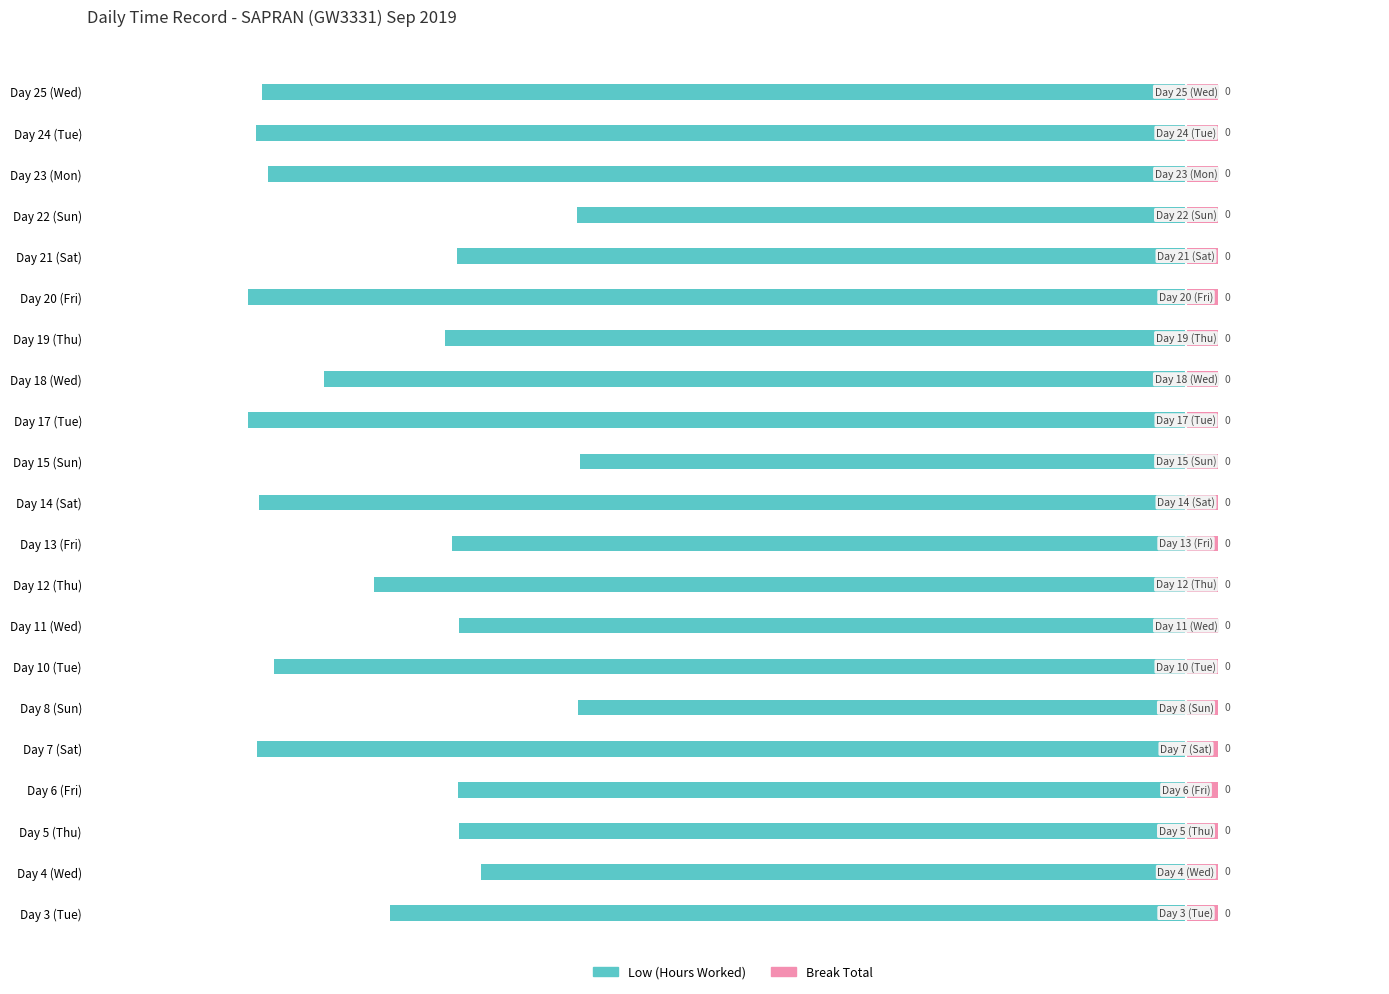

What is the average value of the Break Total series?

0.4